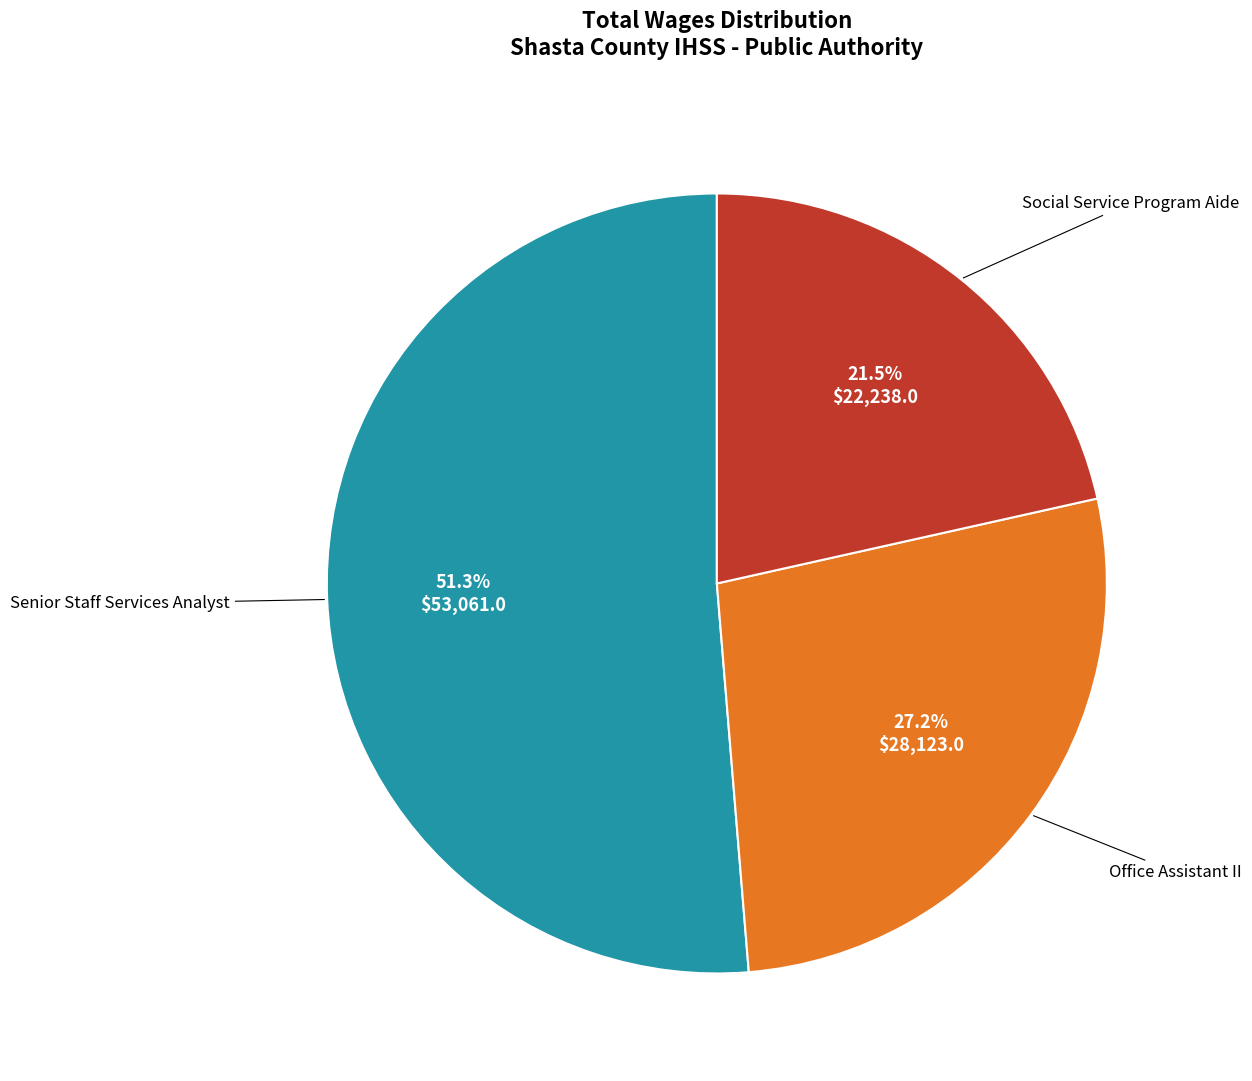

Is there any slice that represents more than half of the pie?

Yes